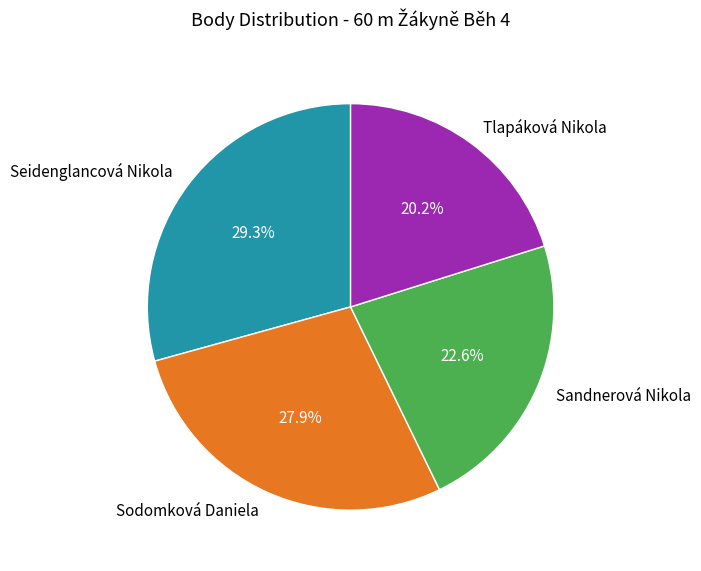

What is the total percentage of Tlapáková Nikola and Sandnerová Nikola?

42.8%